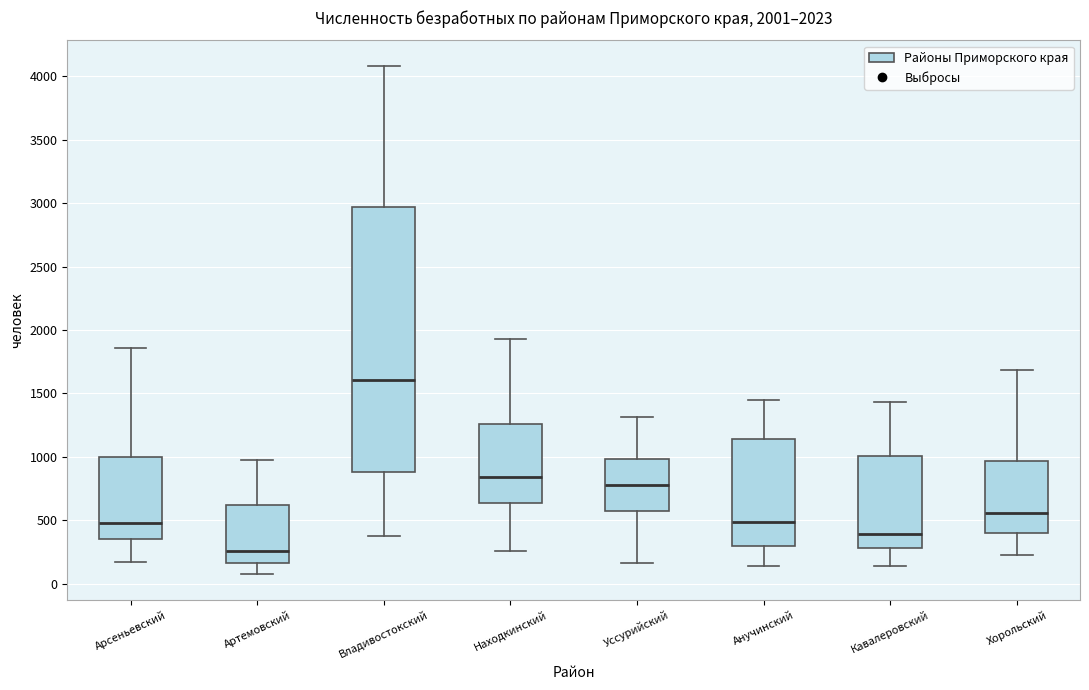

Which box has the highest median line?

Владивостокский